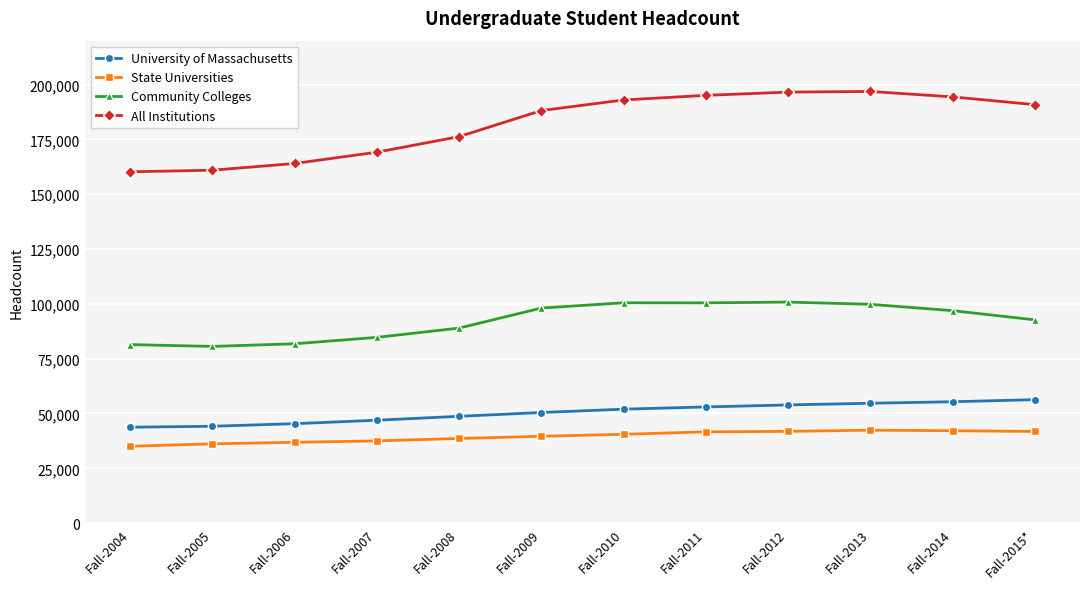

True or false: University of Massachusetts and Community Colleges cross at least once.

False